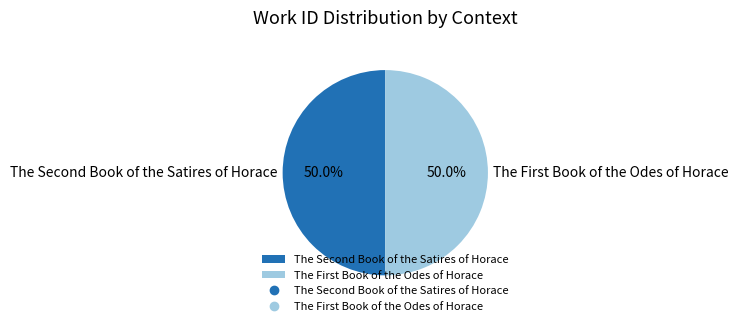

Count the number of slices in the pie.

2